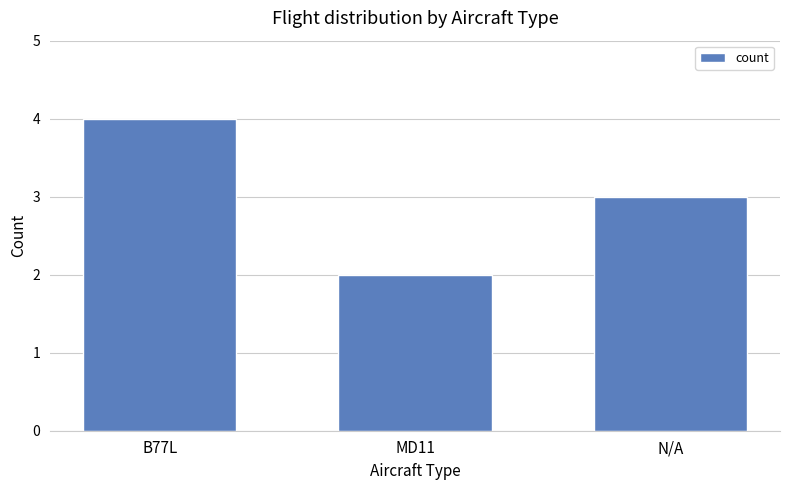

What is the value of the 3rd bar from the left?

3